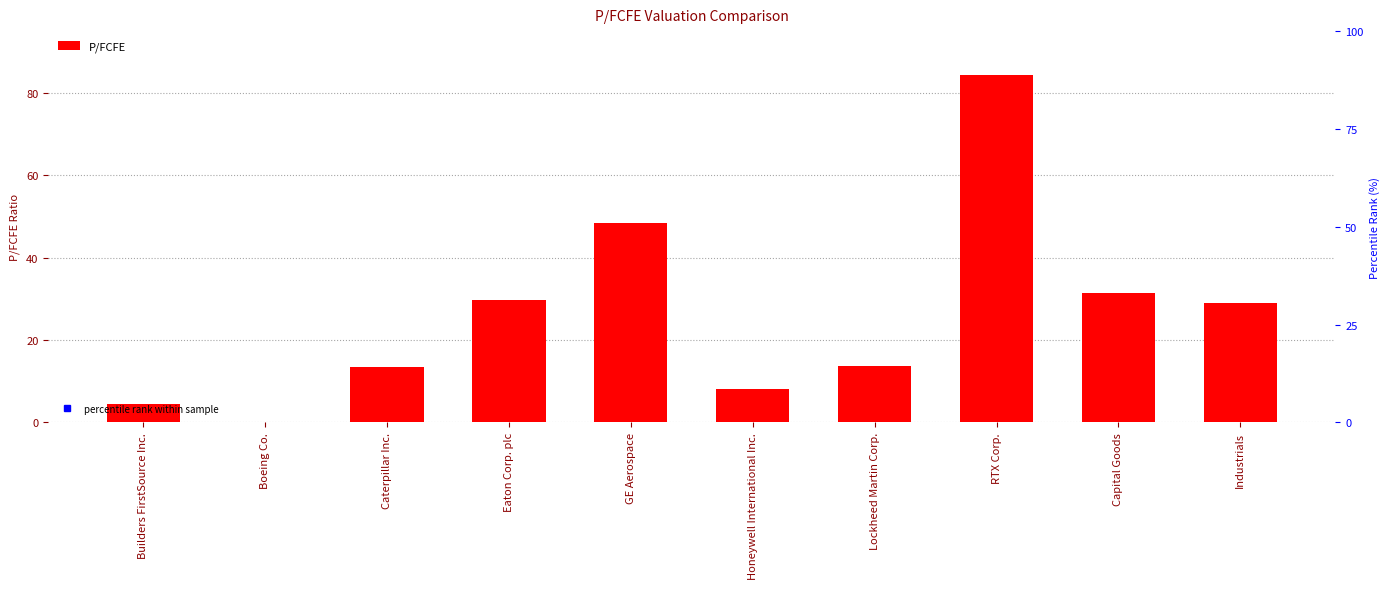

Where does the data first go above 28?

Eaton Corp. plc